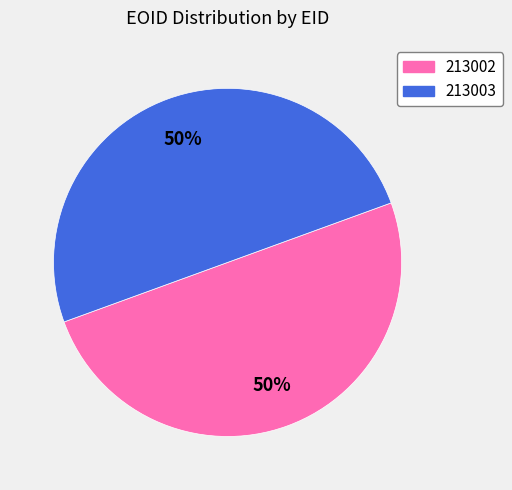

Is the sum of 213002 and 213003 greater than half?

Yes